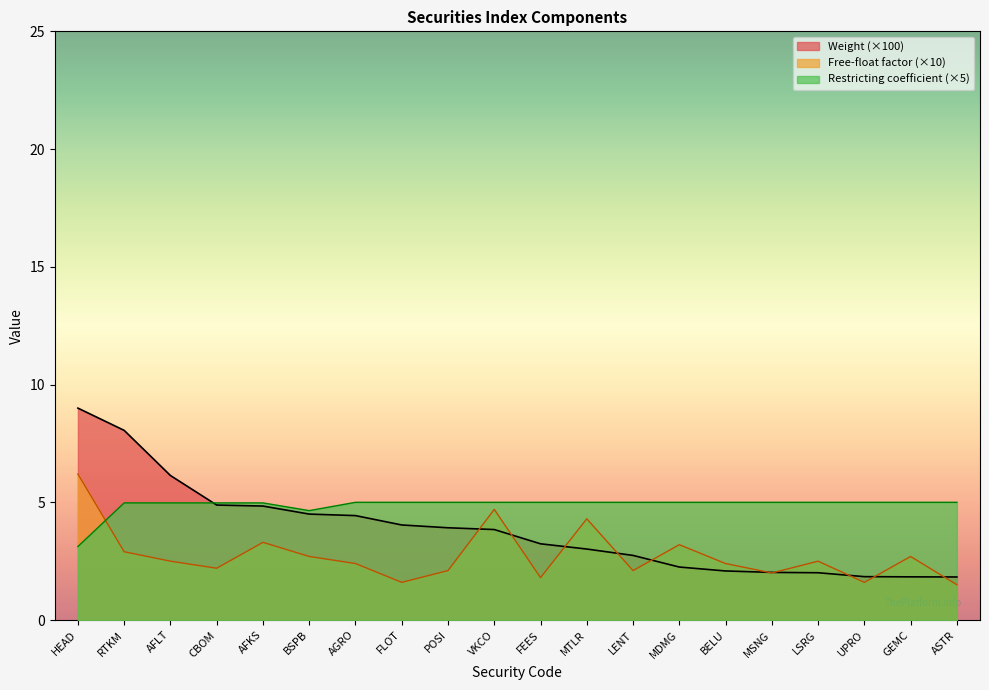

What is the sum of all Restricting coefficient values?

97.7